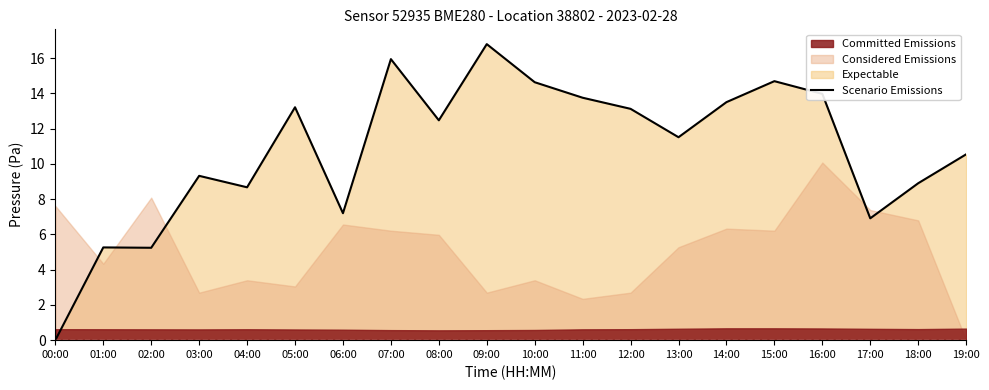

What value does the data have at 02:00?

5.2